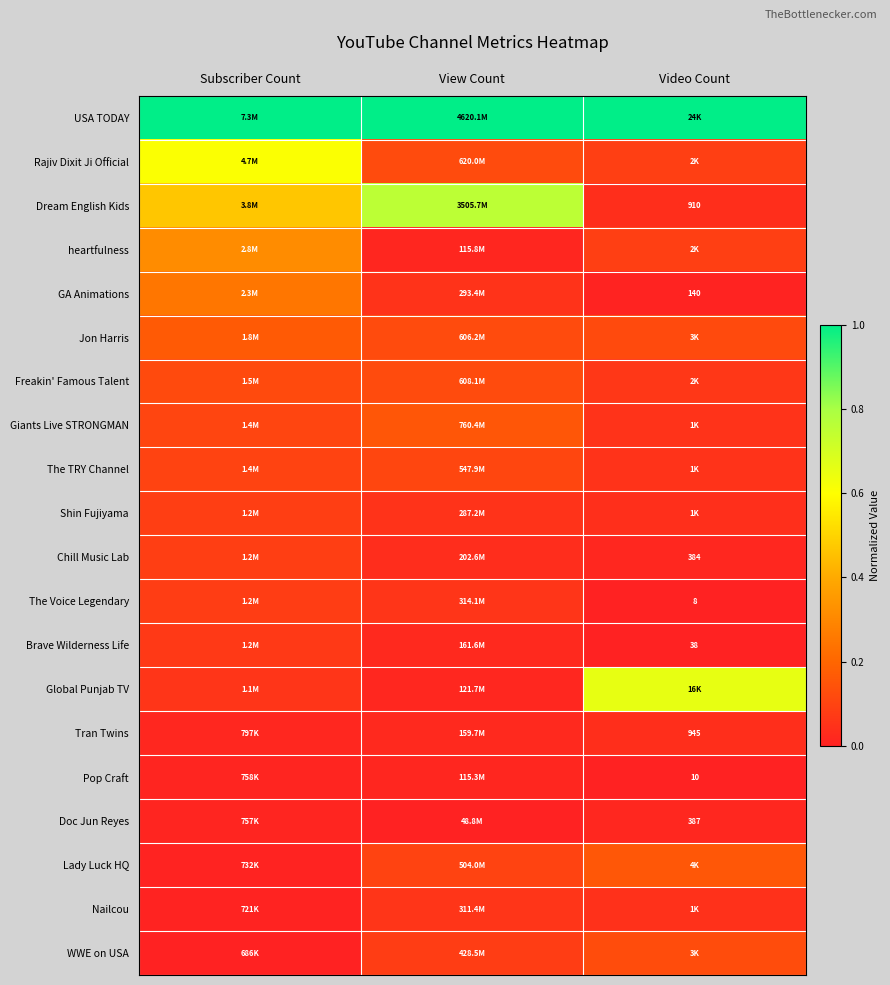

Which series changed the most between View Count and Video Count?

Dream English Kids